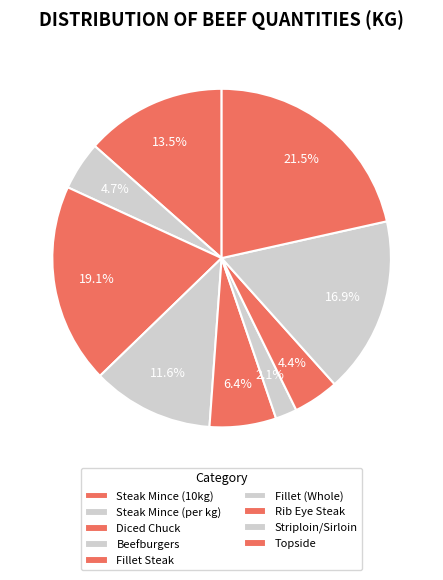

To the nearest percent, what percentage of the pie is Striploin/Sirloin?

17%